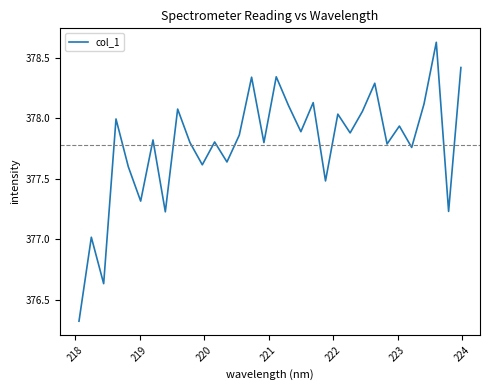

What is the difference between the second highest and second lowest values?

1.8